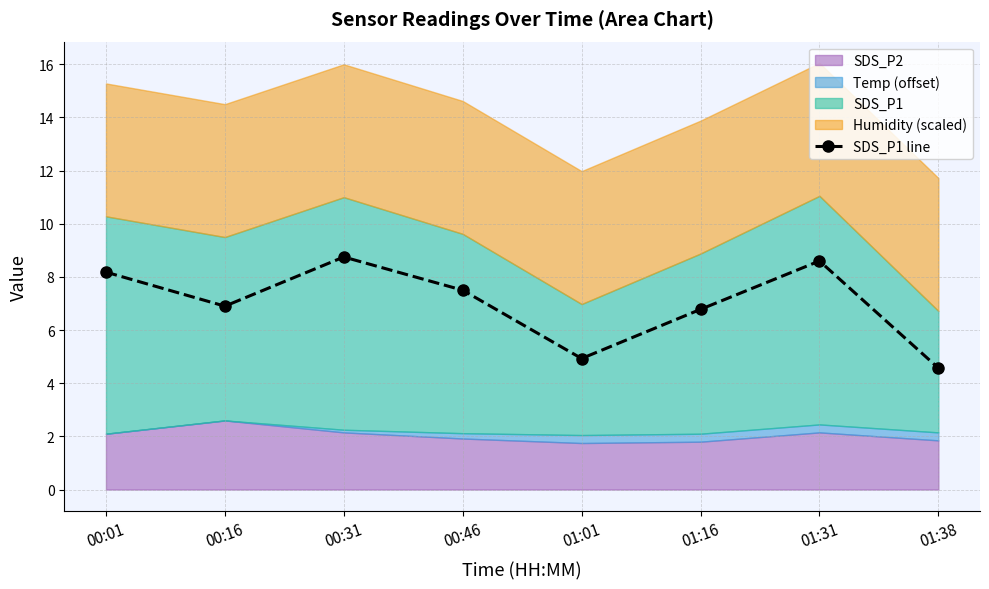

What is the average value?

7.0